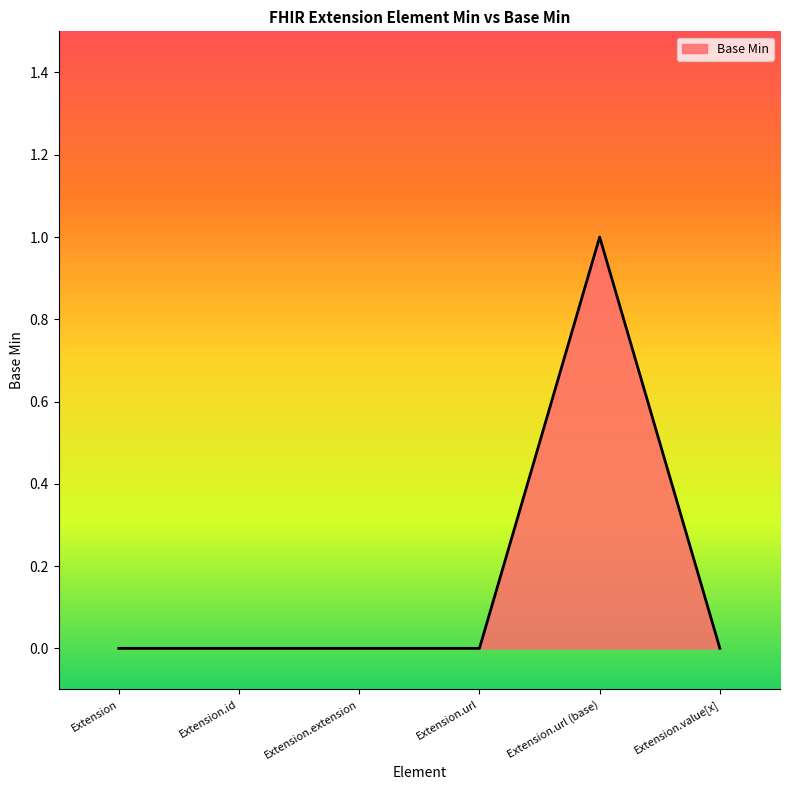

True or false: there are more than 0 points higher than both neighbors.

True